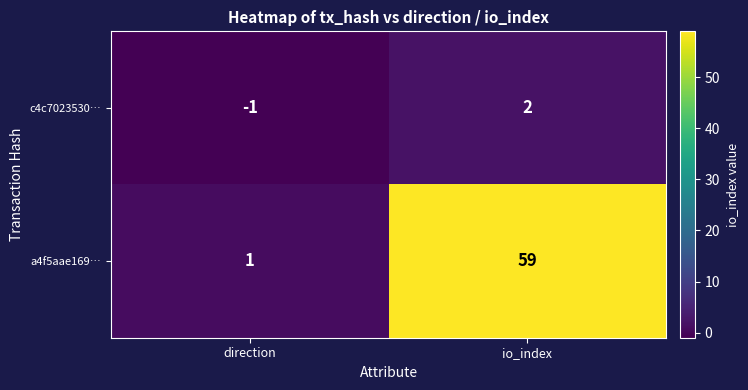

Reading left to right, list all the values displayed in this chart.

c4c7023530…: -1	2
a4f5aae169…: 1	59